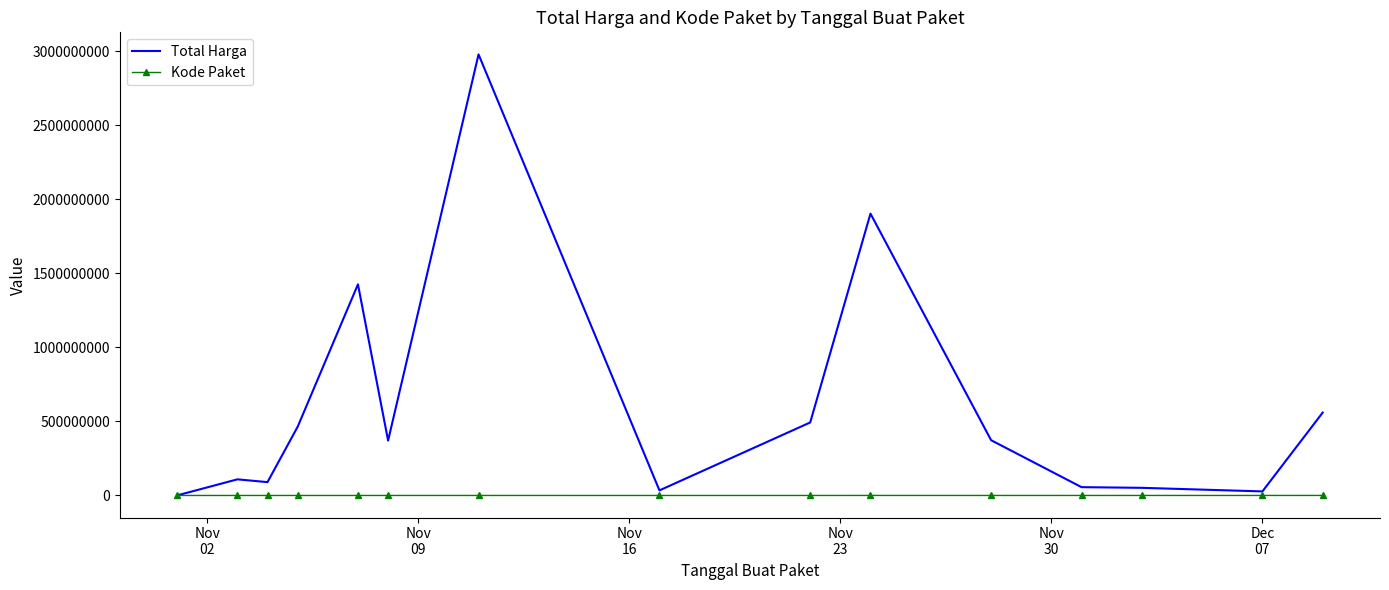

List the series in order of their peak value, lowest first.

Kode Paket, Total Harga